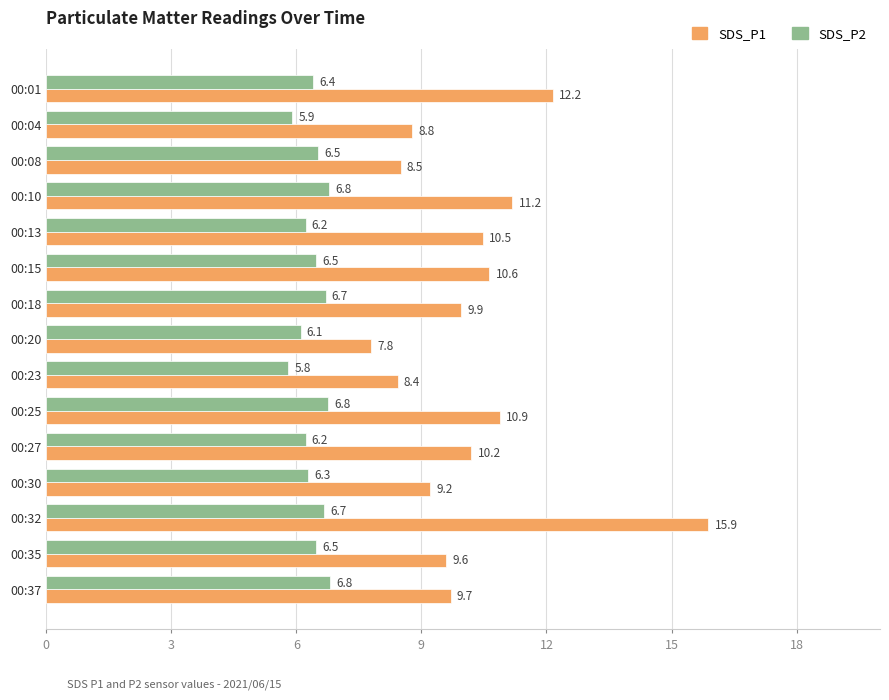

Rank the categories by SDS_P1 value from highest to lowest.

00:32, 00:01, 00:10, 00:25, 00:15, 00:13, 00:27, 00:18, 00:37, 00:35, 00:30, 00:04, 00:08, 00:23, 00:20